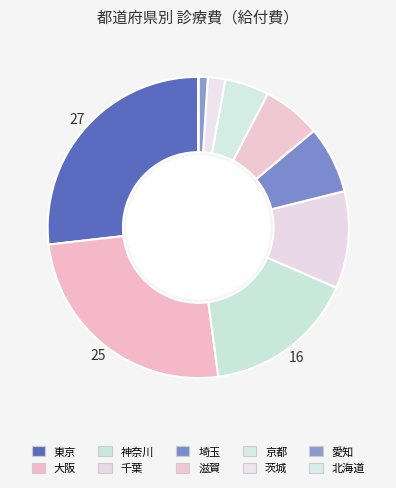

Which slice is the largest?

東京